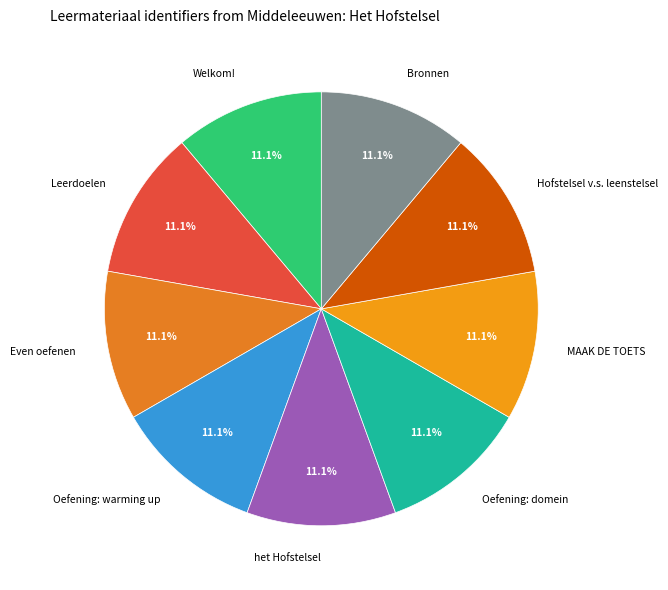

Is MAAK DE TOETS the majority of the pie?

No